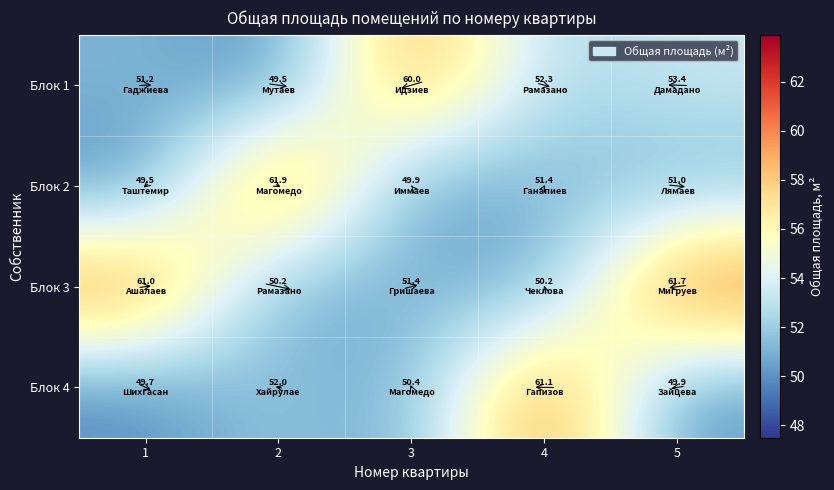

At which category is the sum across all series the highest?

5